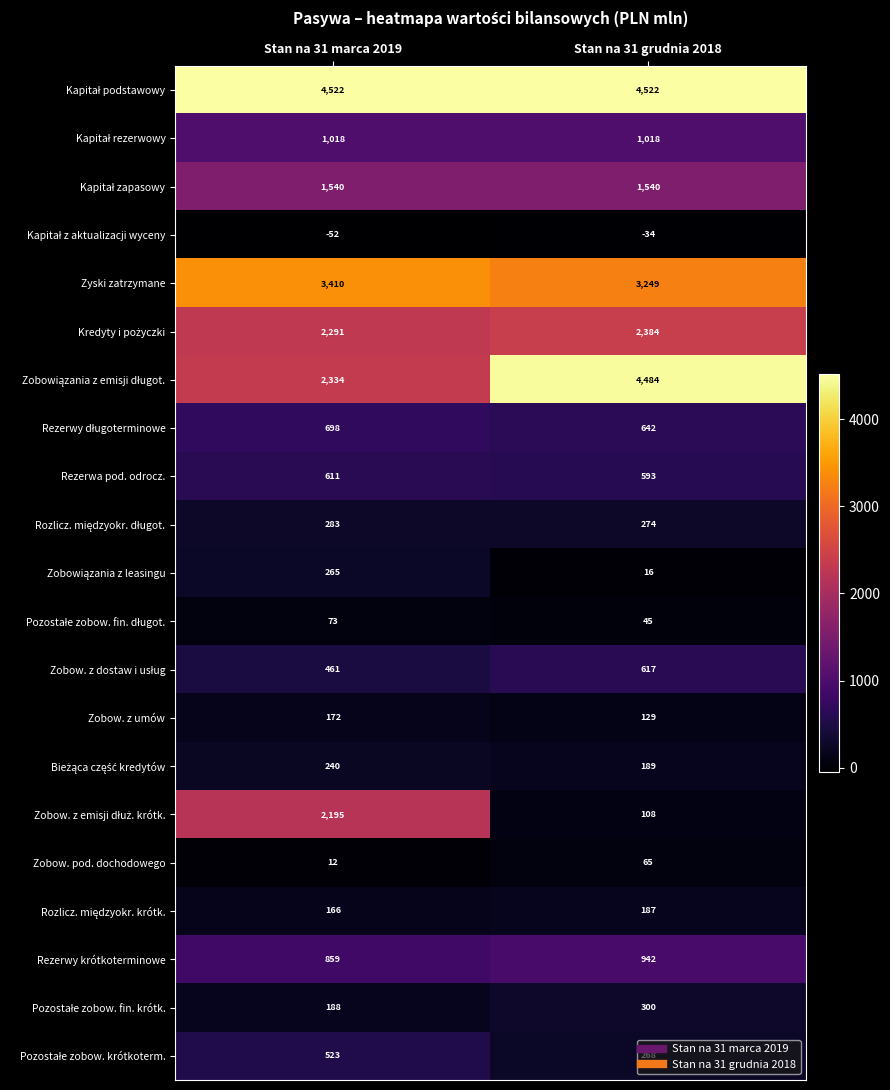

What is the minimum value for Rezerwa pod. odrocz.?

593